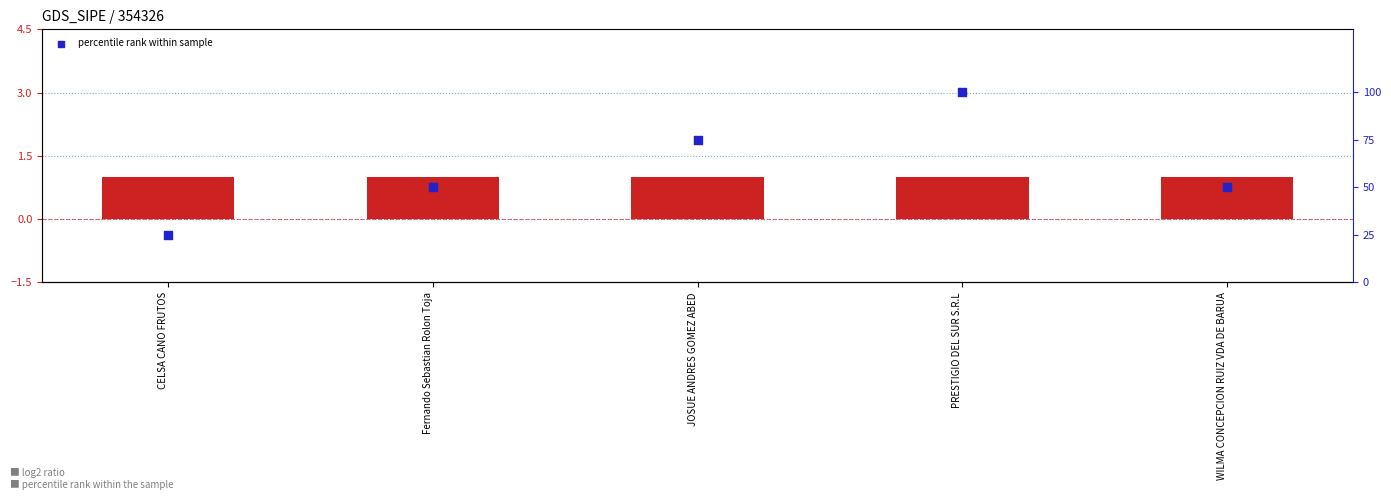

What is the ratio of the value at JOSUE ANDRES GOMEZ ABED to the value at WILMA CONCEPCION RUIZ VDA DE BARUA?

1.5